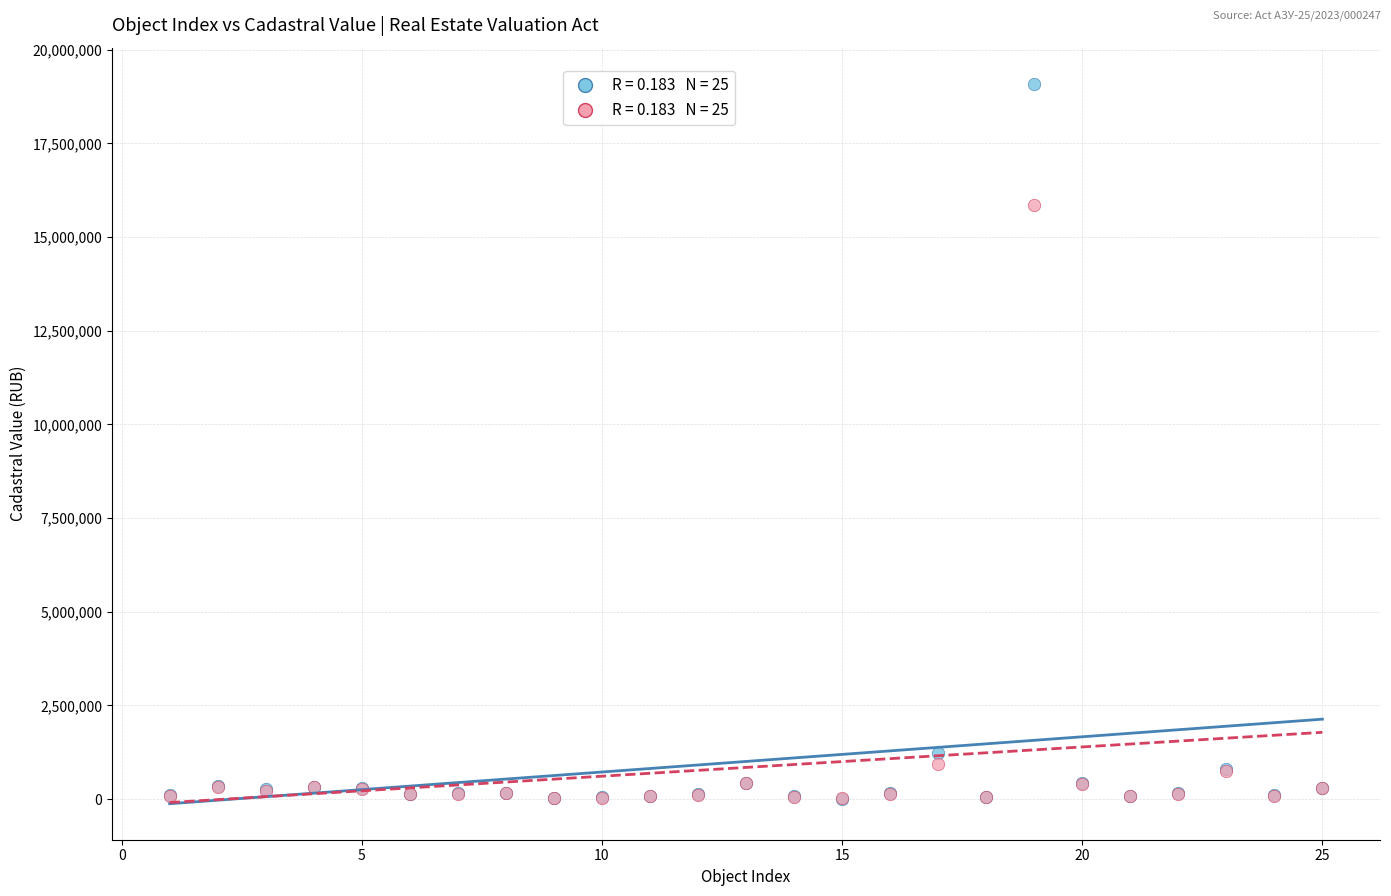

Across all series, what Y value is closest to 9554866?

15847081.8